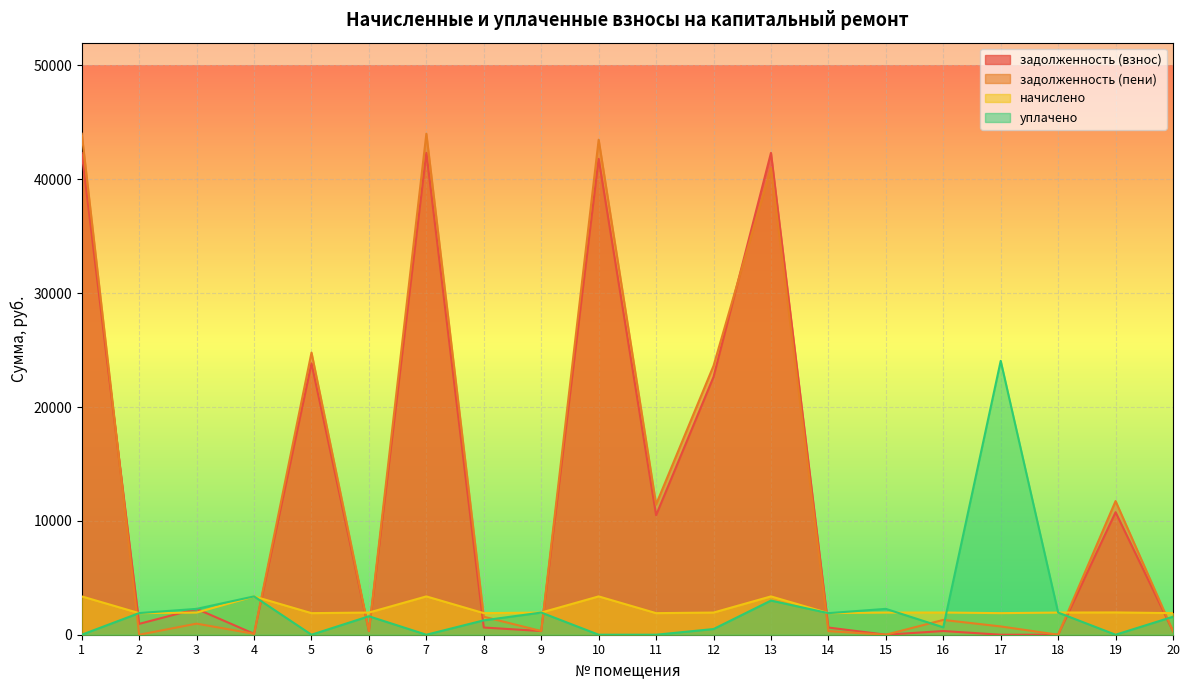

True or false: начислено has a value of 1895.4 at 14.

True